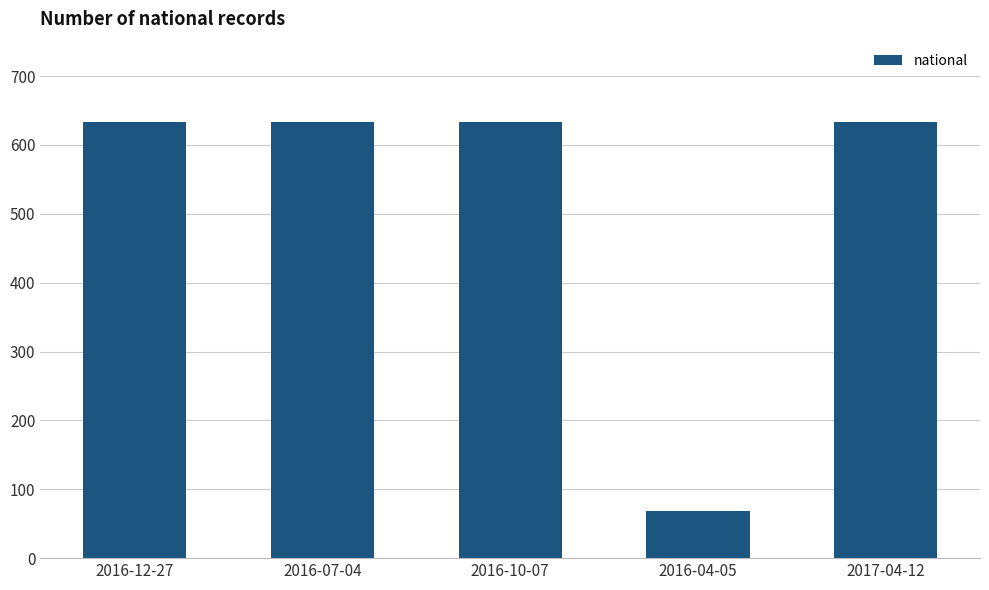

What is the average value?

521